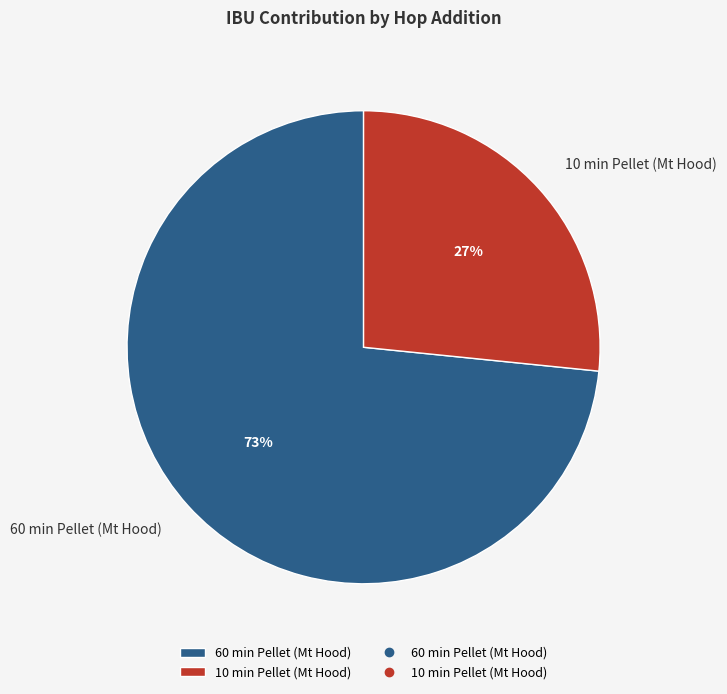

Combined, do 10 min Pellet (Mt Hood) and 60 min Pellet (Mt Hood) account for over 50%?

Yes